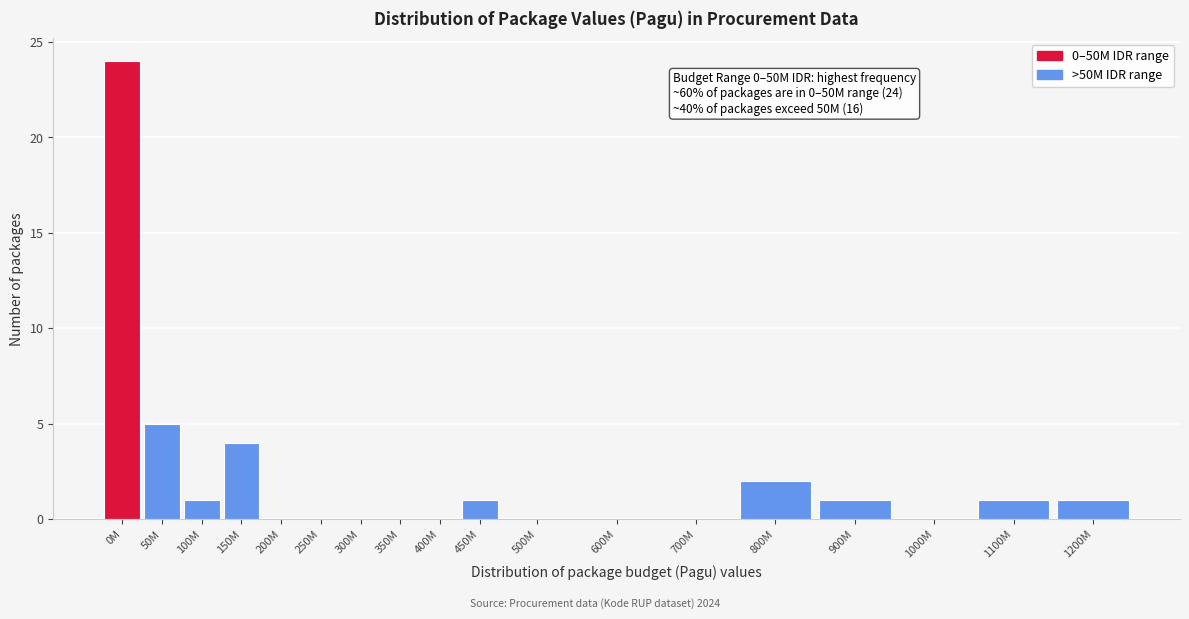

Reading left to right, list all the values displayed in this chart.

0M=24	50M=5	100M=1	150M=4	200M=0	250M=0	300M=0	350M=0	400M=0	450M=1	500M=0	600M=0	700M=0	800M=2	900M=1	1000M=0	1100M=1	1200M=1